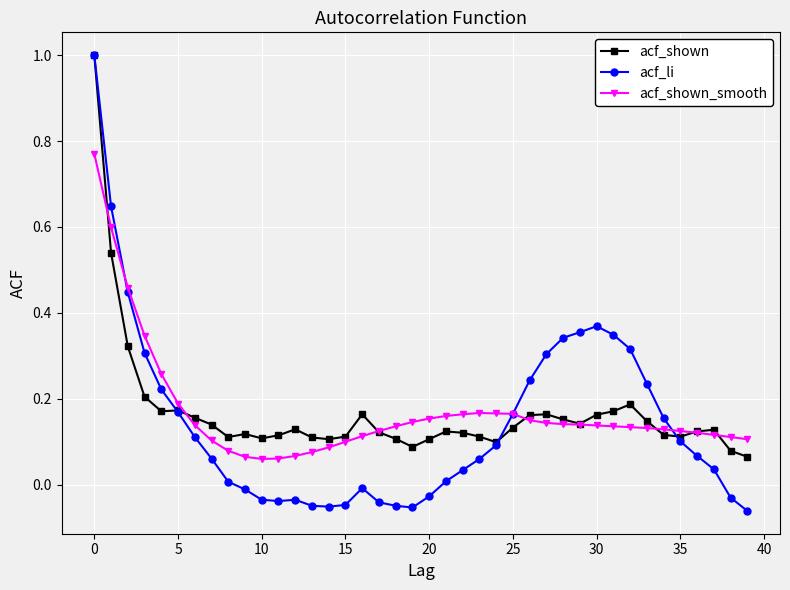

How many lines are shown in the chart?

3